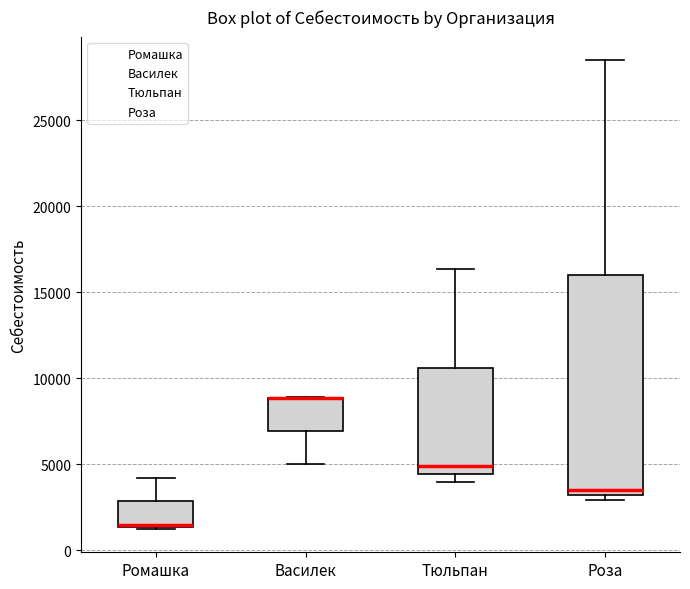

Reading left to right, transcribe this box plot: for each box, give where its median line is, the range the box spans, and where its two whiskers end, as read against the y-axis. The values are not printed on the chart, so give them approximately, as read against the axis.

Ромашка: median 1500, box 1500 to 3000, whiskers 1500 to 4000
Василек: median 9000 (drawn on the box's upper edge), box 7000 to 9000, whiskers 5000 to 9000
Тюльпан: median 5000, box 4500 to 10500, whiskers 4000 to 16500
Роза: median 3500, box 3000 to 16000, whiskers 3000 (just below the box's lower edge) to 28500